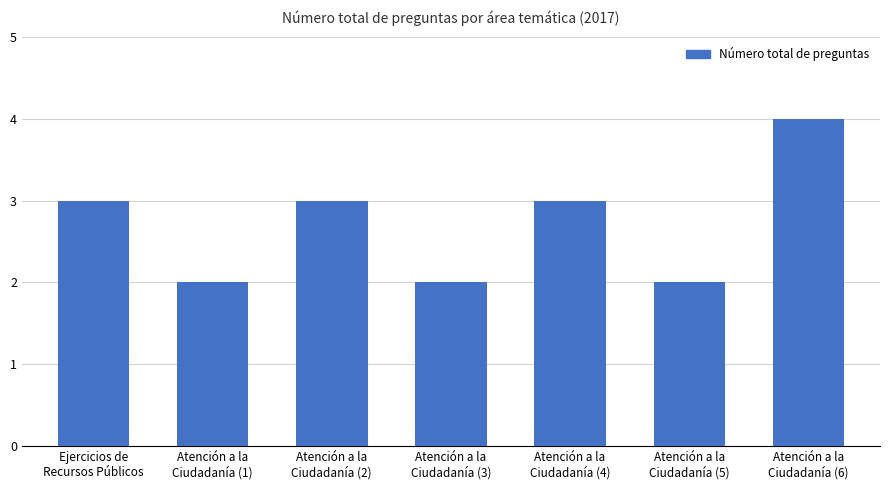

What is the difference between the maximum and minimum values?

2